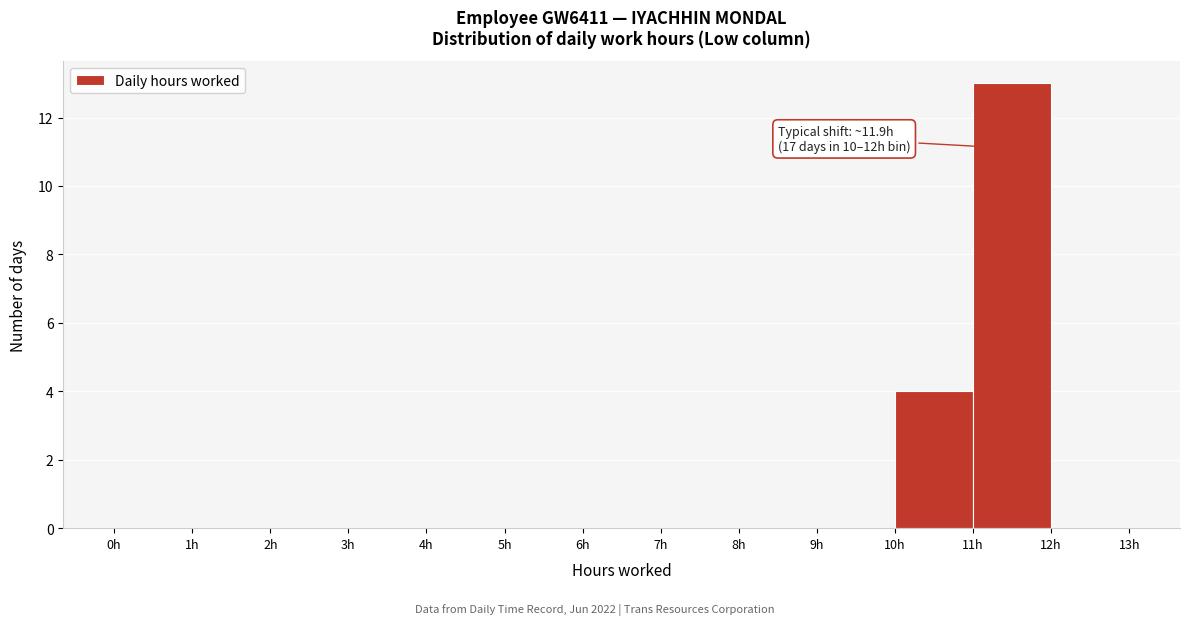

Which range on the x-axis has the tallest bar?

11 to 12